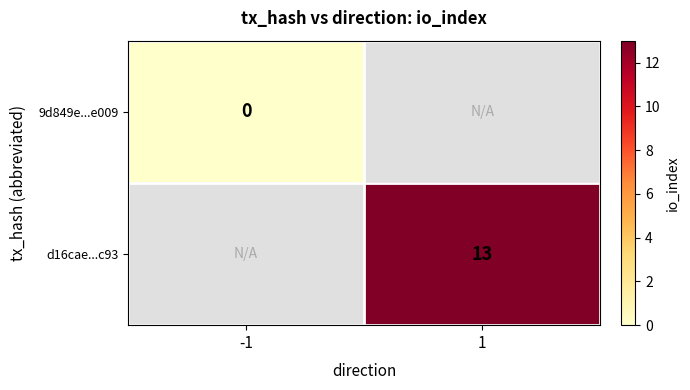

True or false: d16cae...c93 has a value of 13 at 1.

True